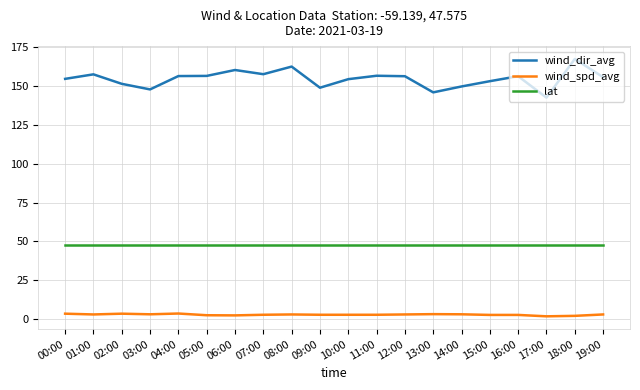

What is the difference between the maximum and minimum values in the wind_spd_avg series?

1.8